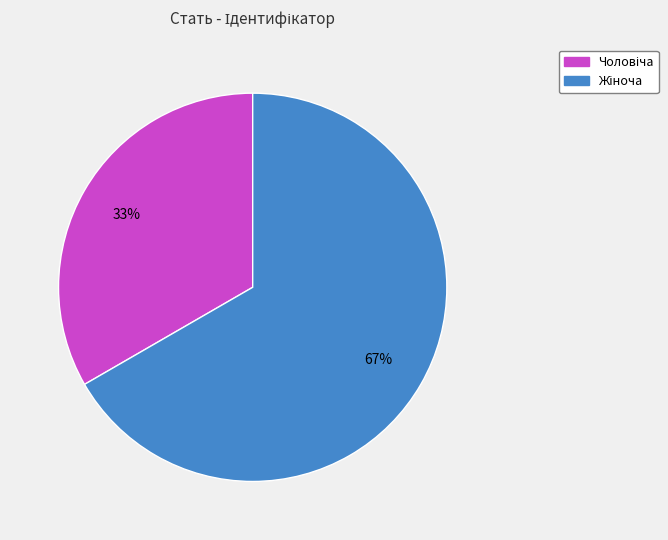

Does any single category account for the majority?

Yes